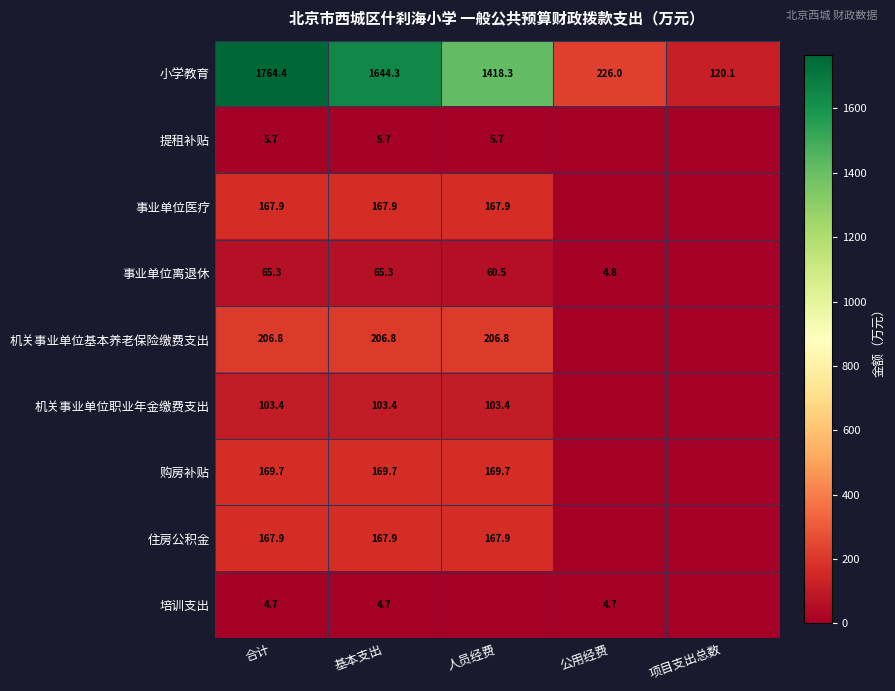

Is it true that 住房公积金 equals 167.9 at 人员经费?

True